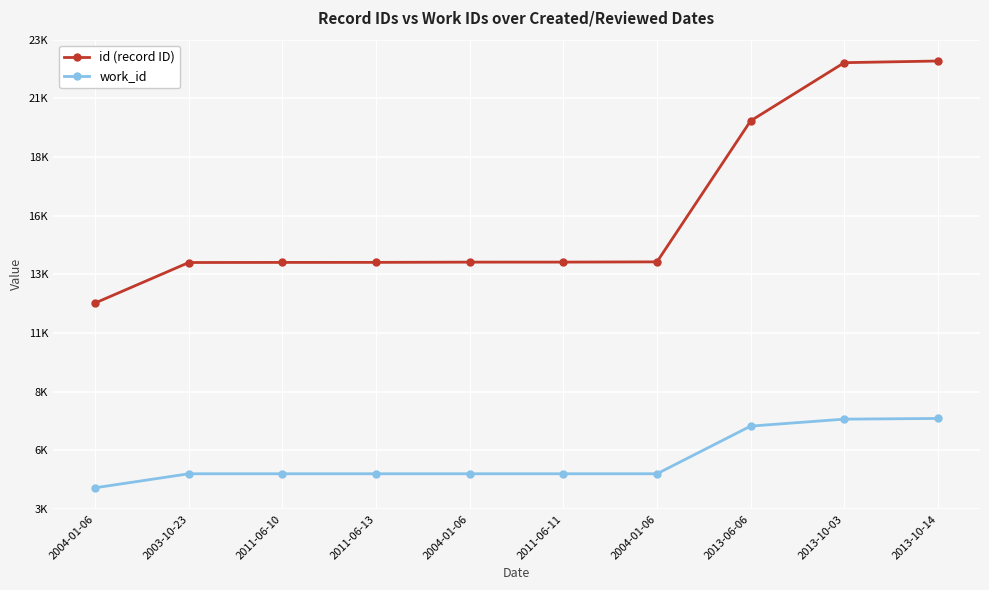

Does the chart display data point markers on the line(s)?

Yes